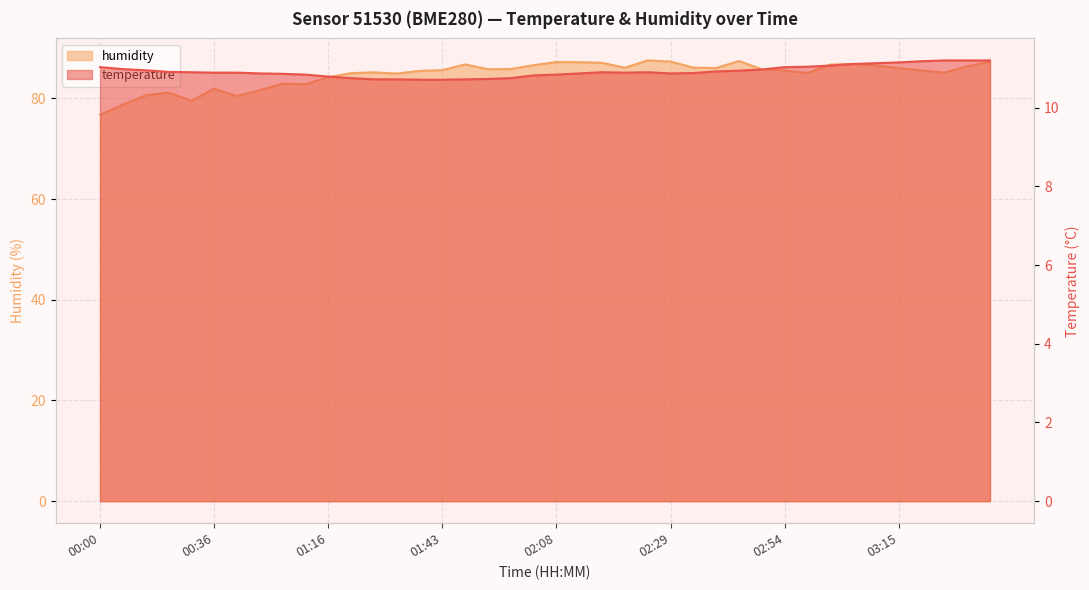

Which series has the largest total across all categories?

humidity